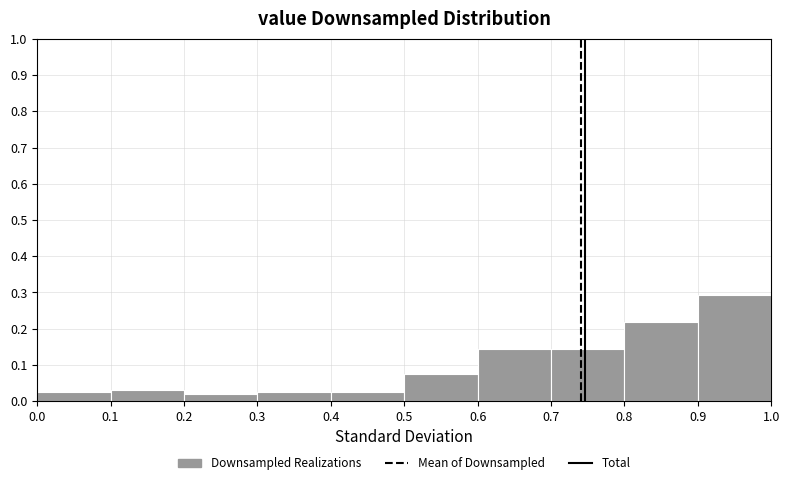

What is the height of the bar covering 0.4 to 0.5 on the x-axis? The values are not printed on the chart, so give them approximately, as read against the axis.

0.03